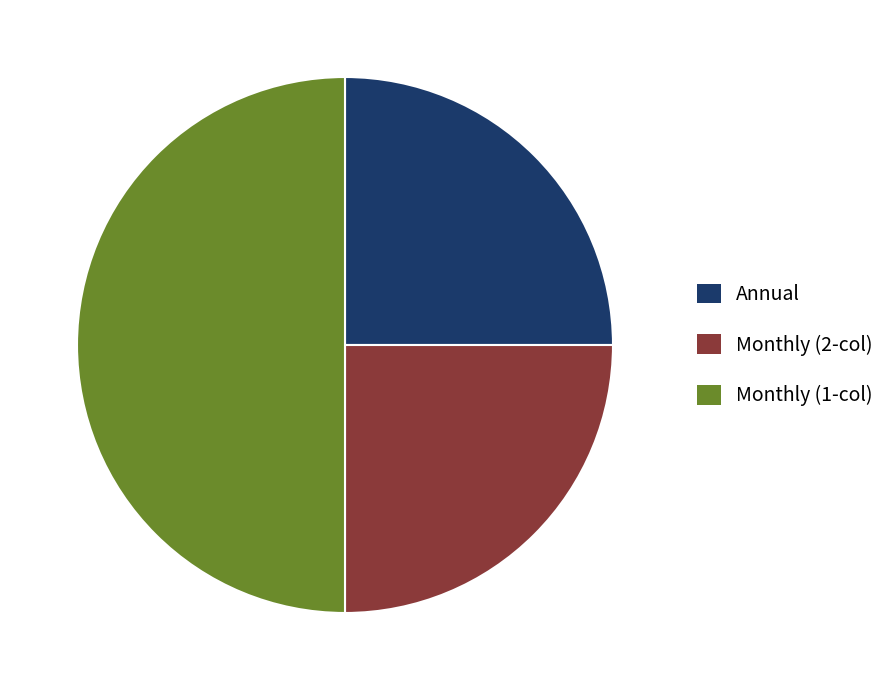

The Monthly (2-col) slice represents 37% of the pie. True or false?

False